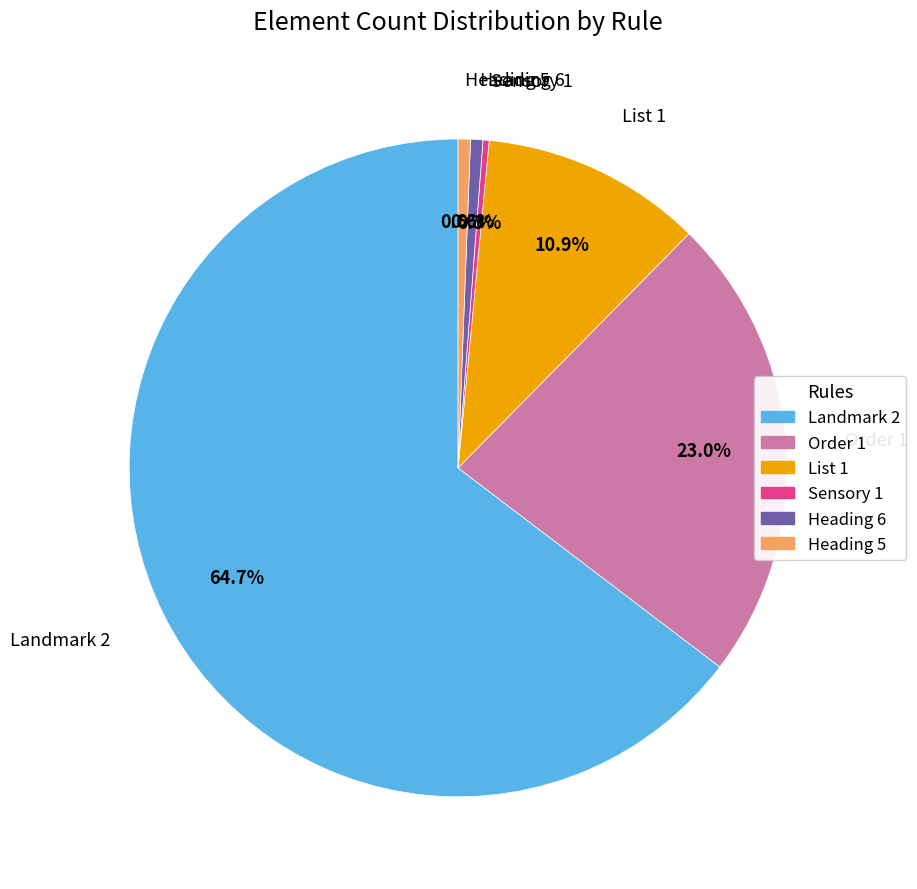

To the nearest percent, what is the difference between the largest and smallest slice percentages?

64%